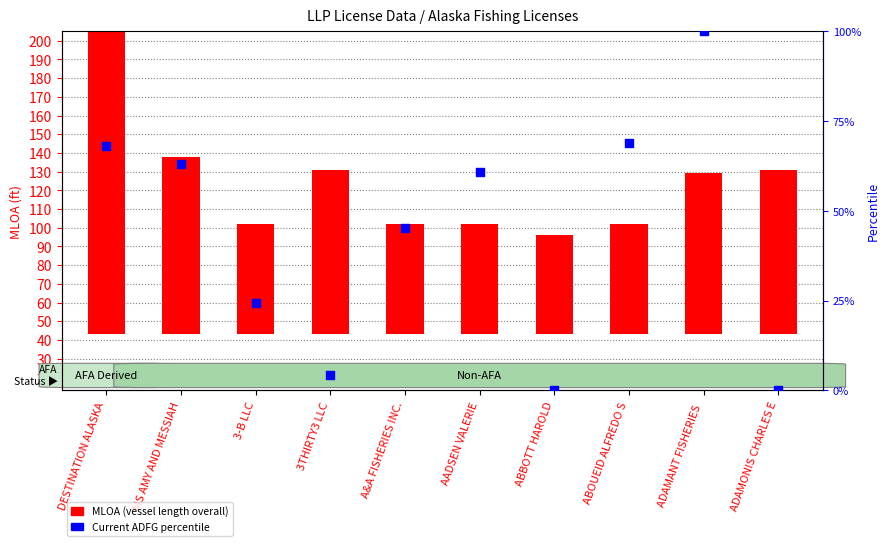

Which series contains the highest Y value?

MLOA (vessel length overall)